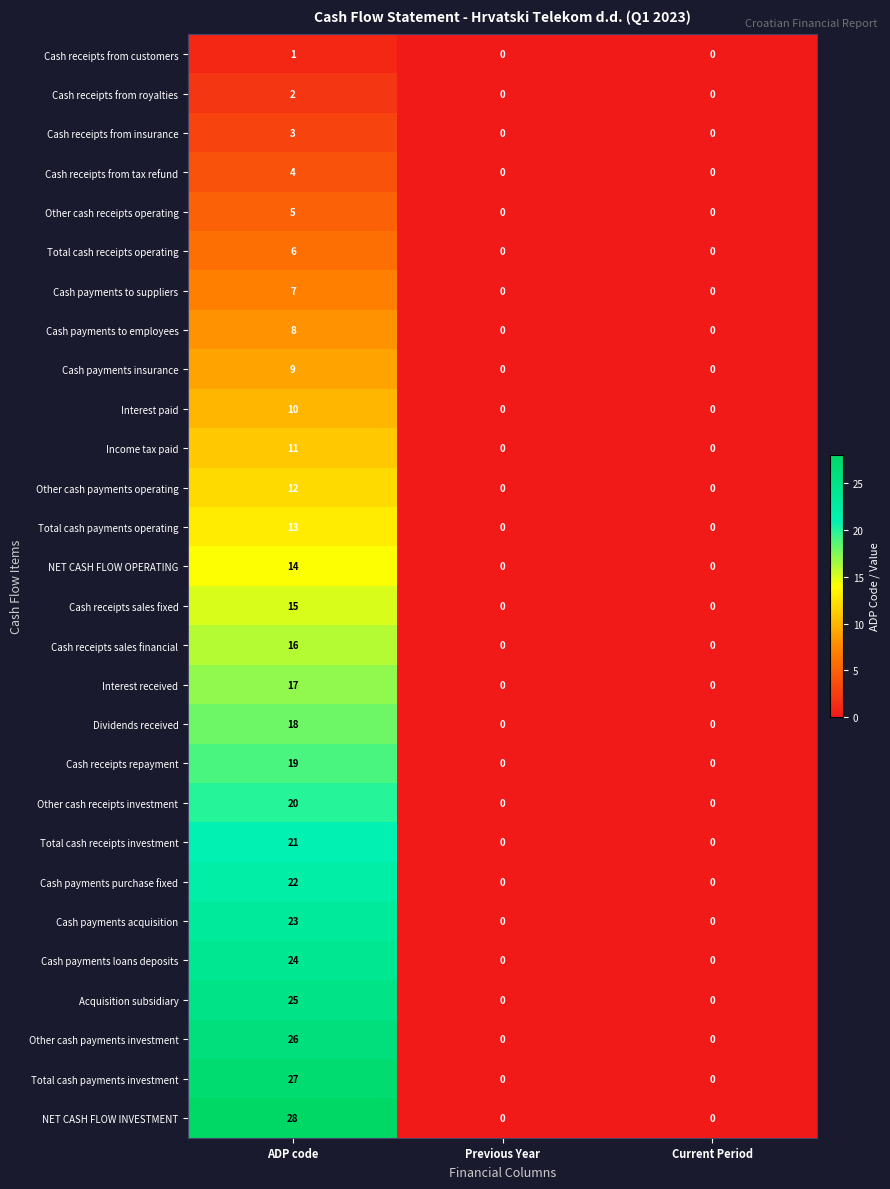

How many positive values does the Total cash payments investment series have?

1